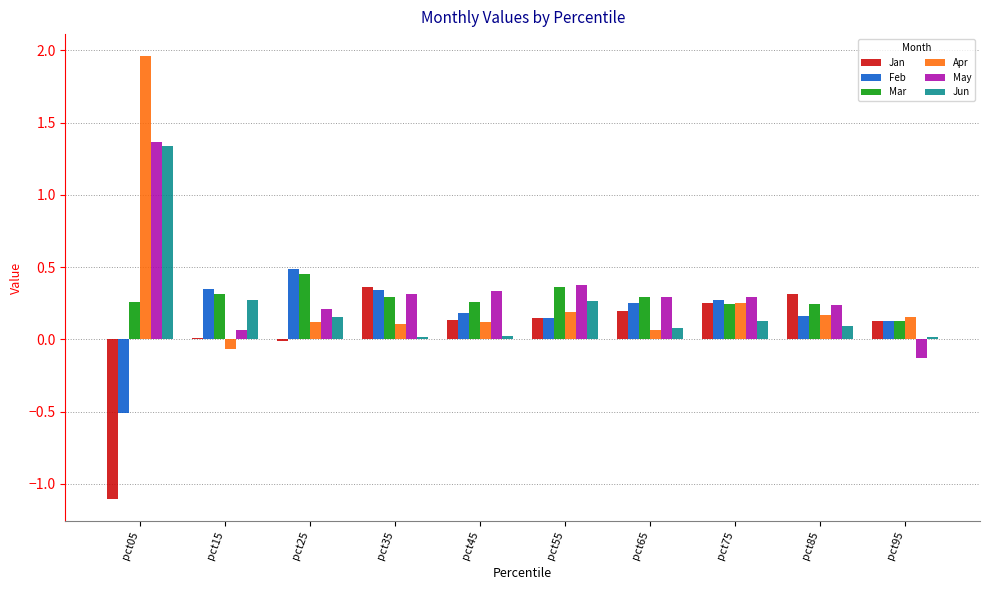

What is the difference between the Feb values at pct75 and pct05?

0.8